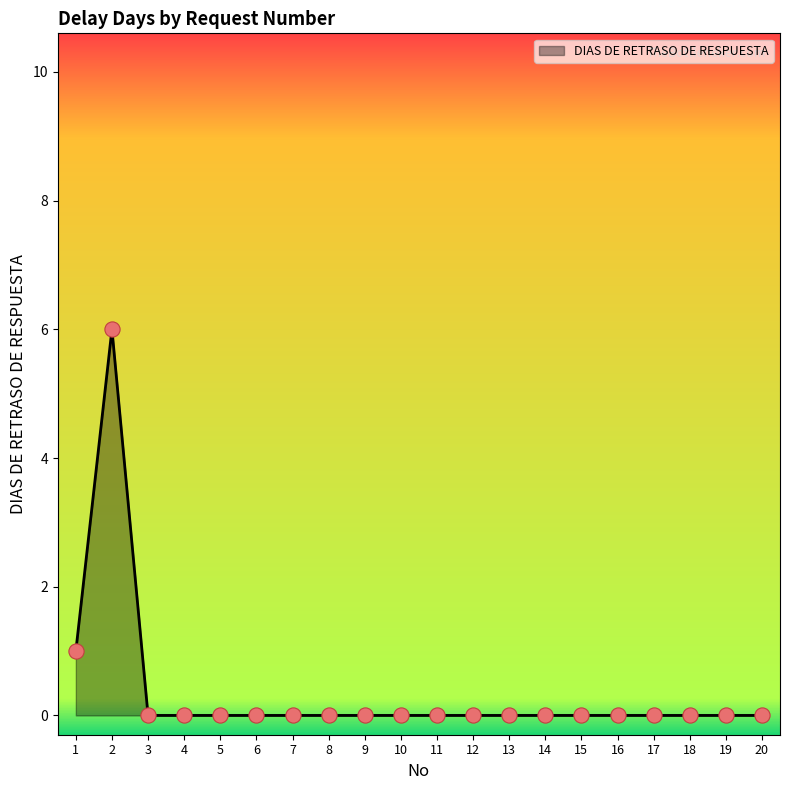

The chart shows a value of 4 at 6. True or false?

False